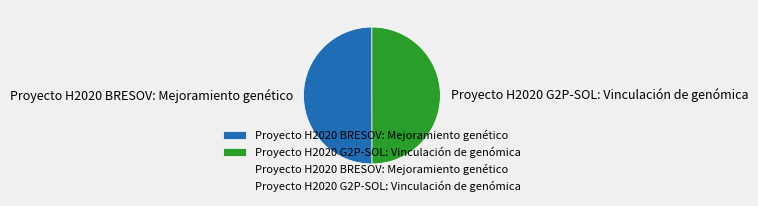

How many segments does this pie chart have?

2